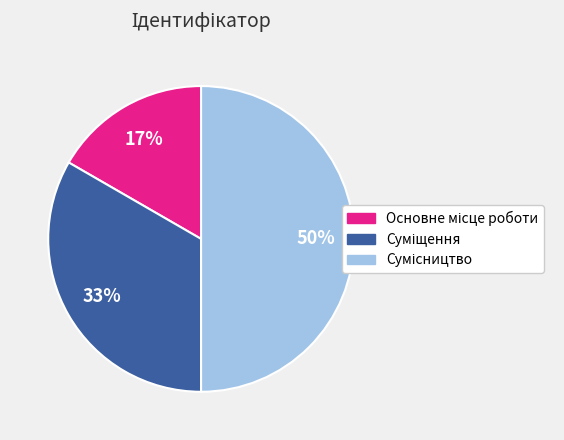

How many slices are in this pie chart?

3